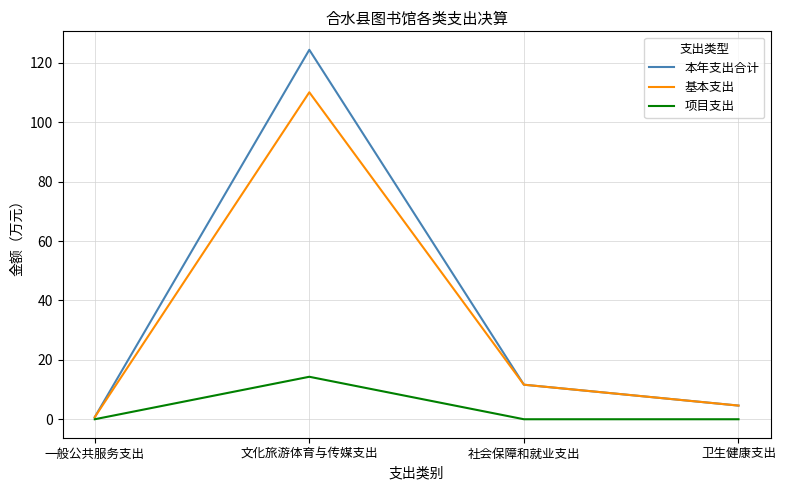

Rank the series by their maximum value, from highest to lowest.

本年支出合计, 基本支出, 项目支出